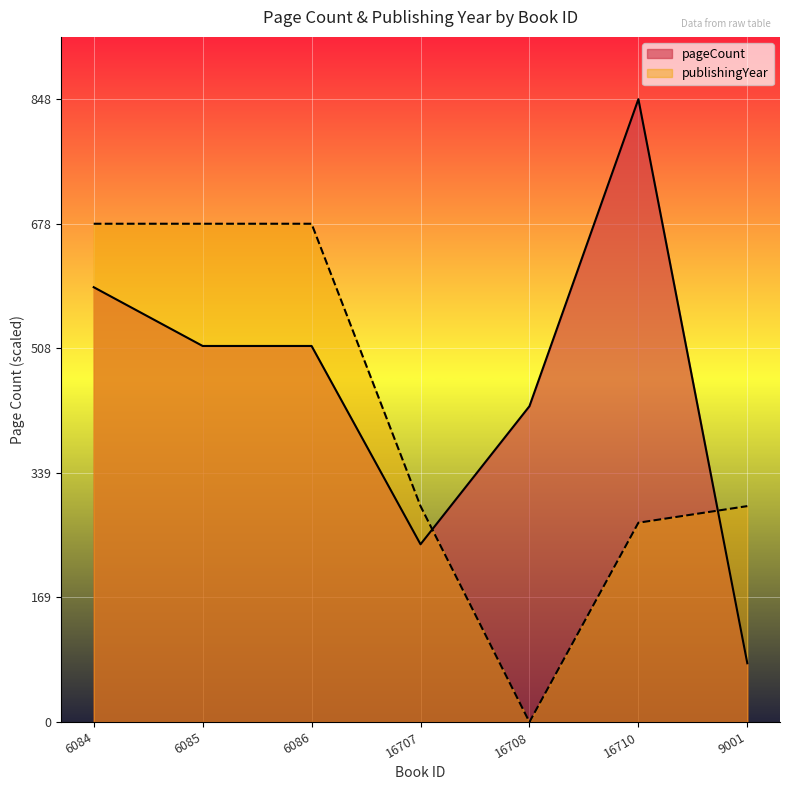

How many intersections are there between publishingYear and pageCount?

2